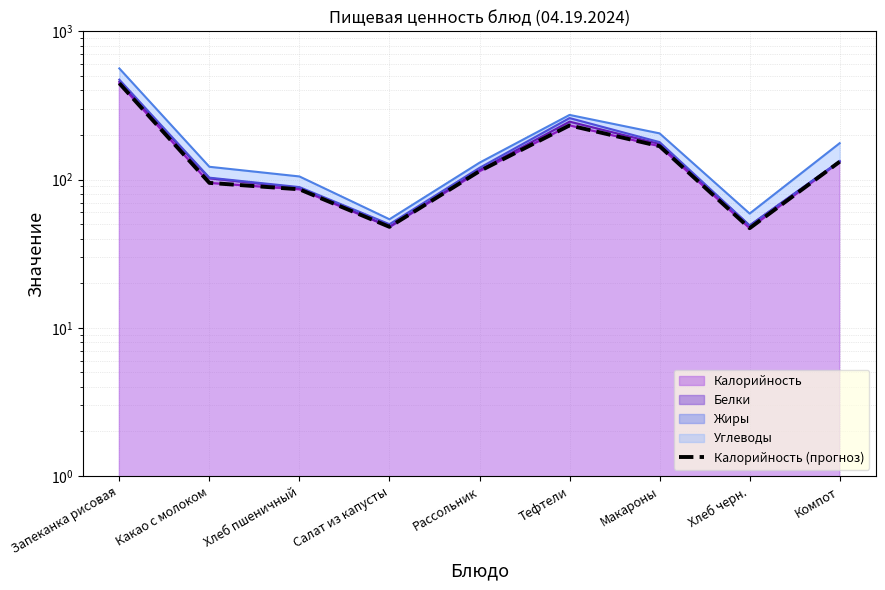

Between Хлеб пшеничный and Салат из капусты, which is larger?

Хлеб пшеничный